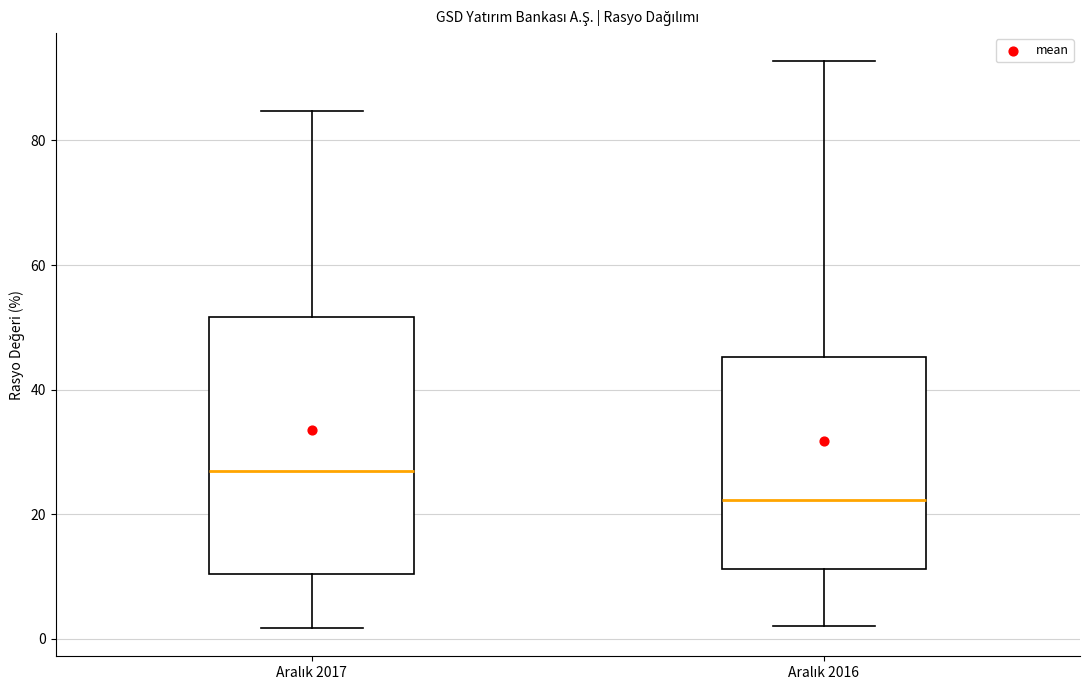

Where does the lower whisker of the box for Aralık 2016 end on the y-axis? The values are not printed on the chart, so give them approximately, as read against the axis.

2